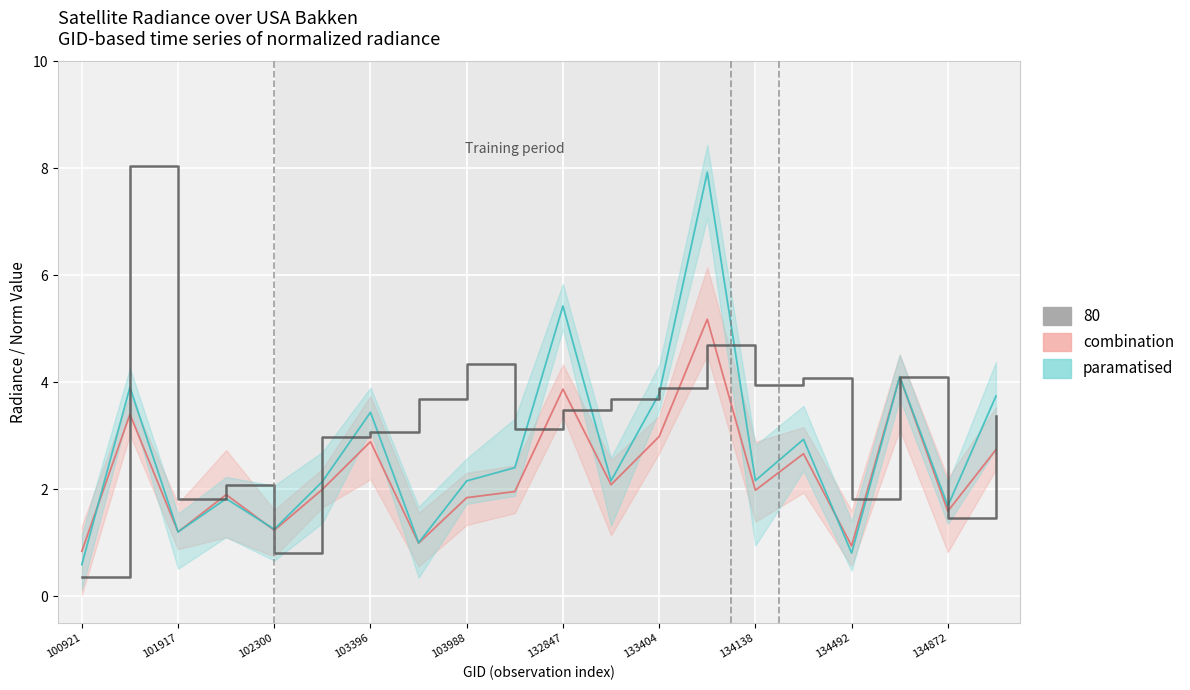

At which label does rade9_mult_nadir_norm reach its minimum?

100921